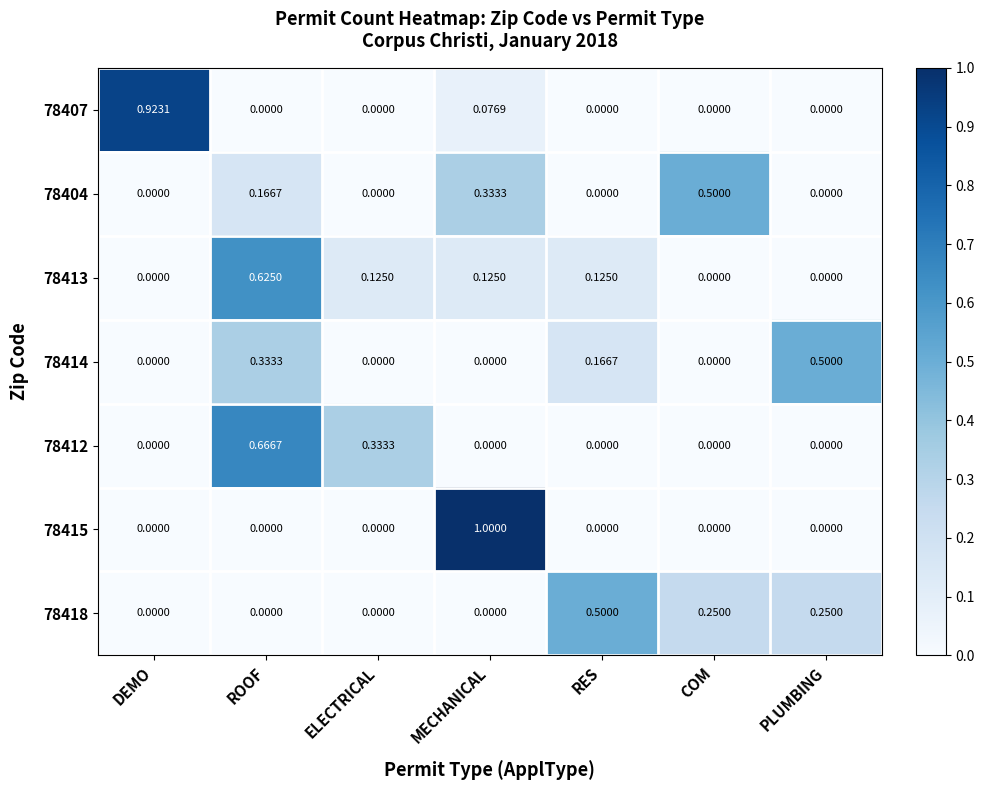

At which label does 78415 reach its peak?

MECHANICAL